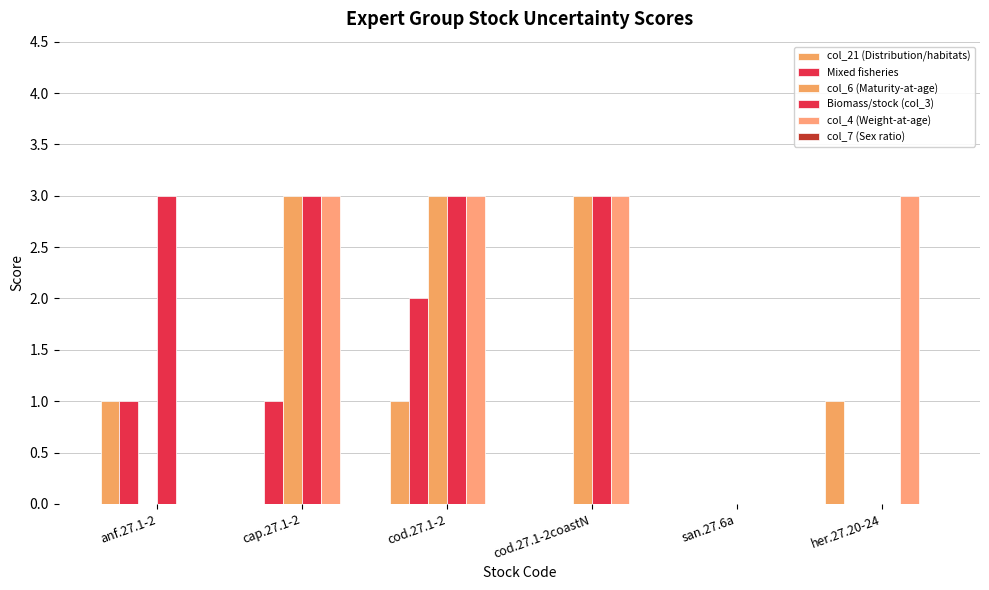

What is the value of the col_4 (Weight-at-age) bar at the 6th from the left?

3